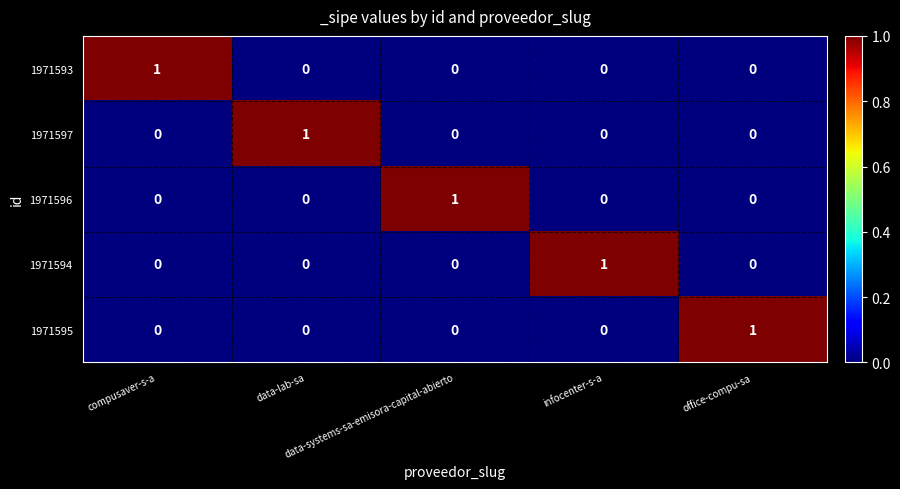

How many data points does each series have?

5